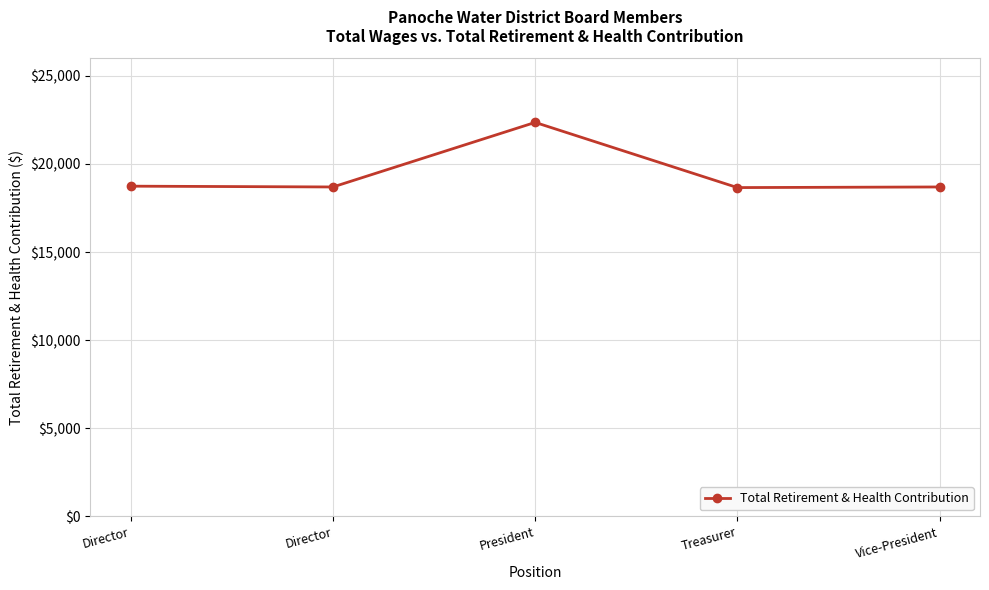

List the labels in order of value, smallest first.

Treasurer, Director, Vice-President, Director, President